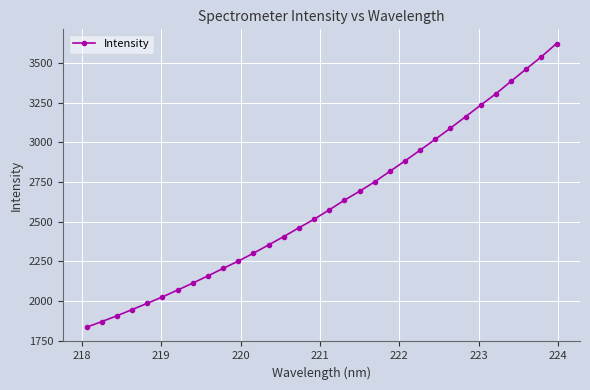

True or false: there are more than 1 points higher than both neighbors.

False